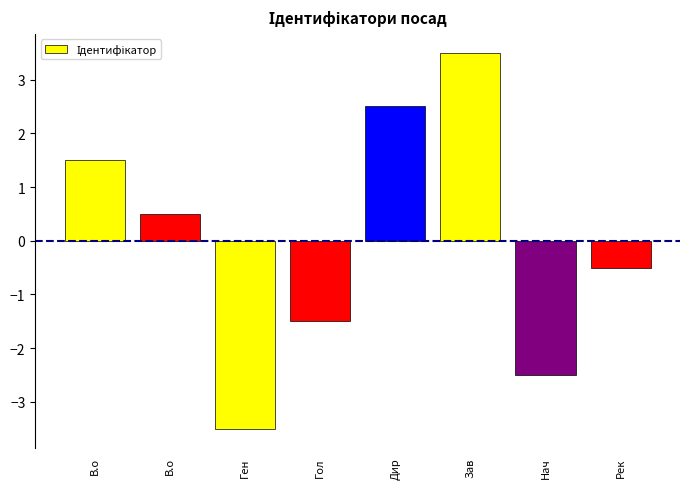

What is the sum of the values at Гол and Дир?

1.0